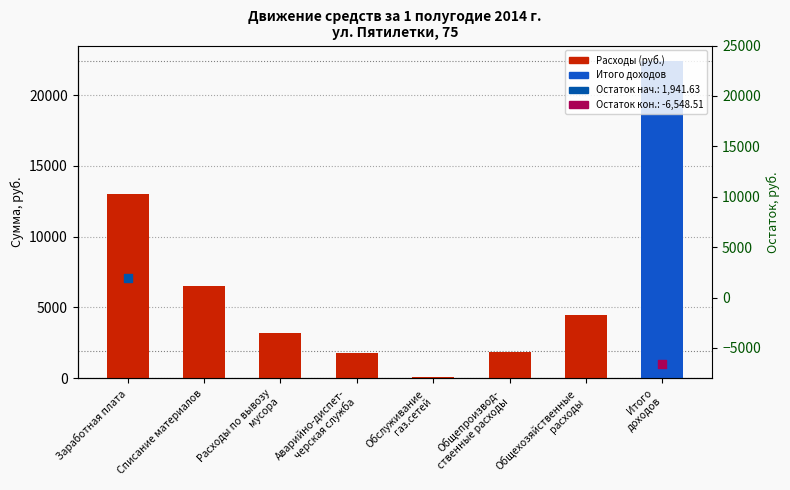

Between Обслуживание
газ.сетей and Расходы по вывозу
мусора, which is larger?

Расходы по вывозу
мусора